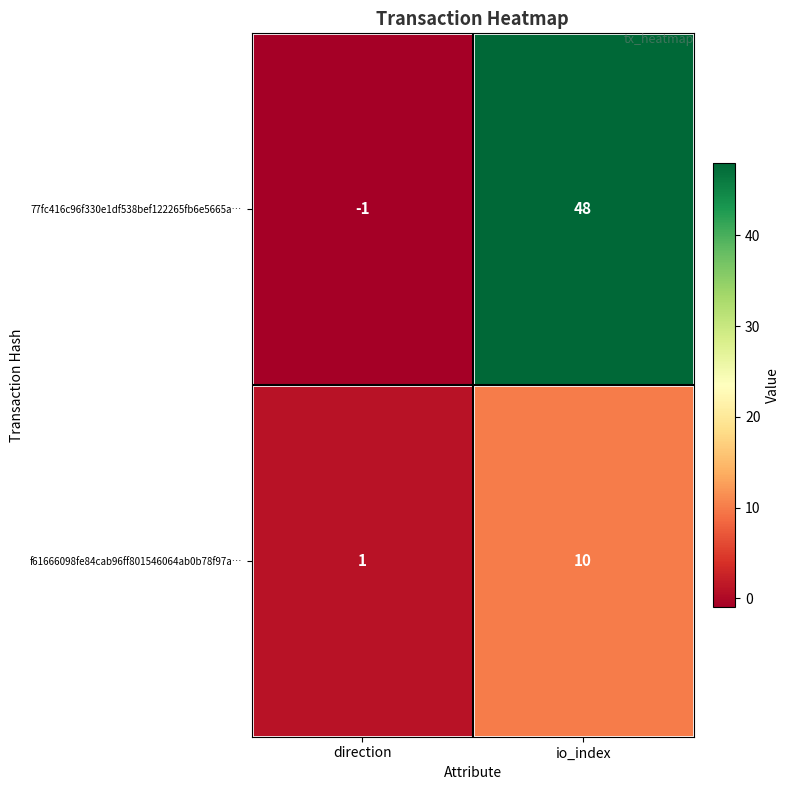

Is it true that f61666098fe84cab96ff801546064ab0b78f97a… equals 5 at io_index?

False